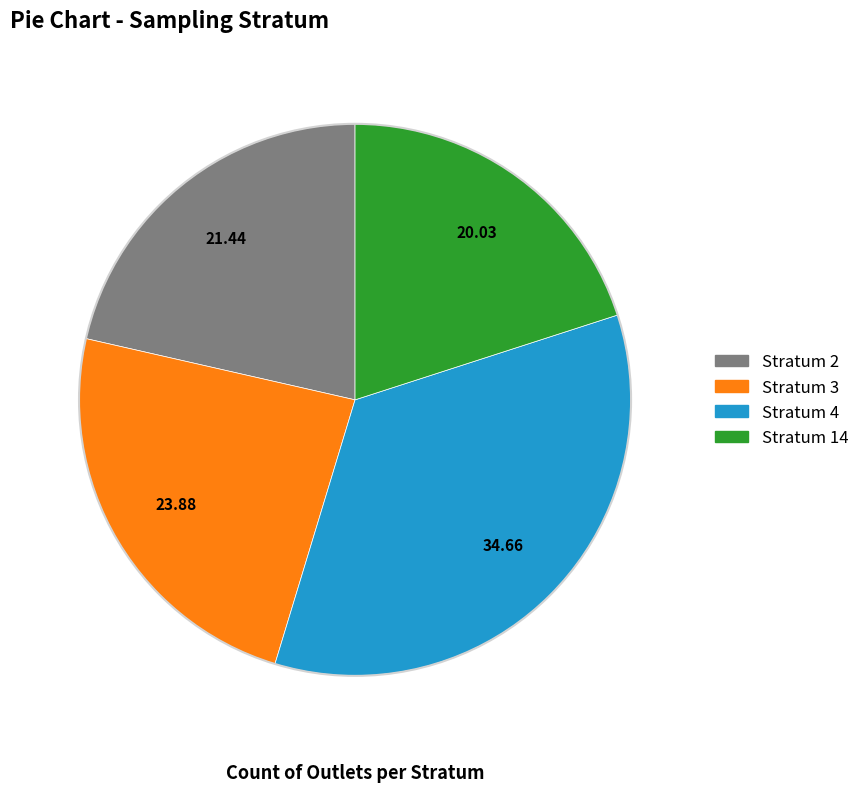

Is there any slice that represents more than half of the pie?

No